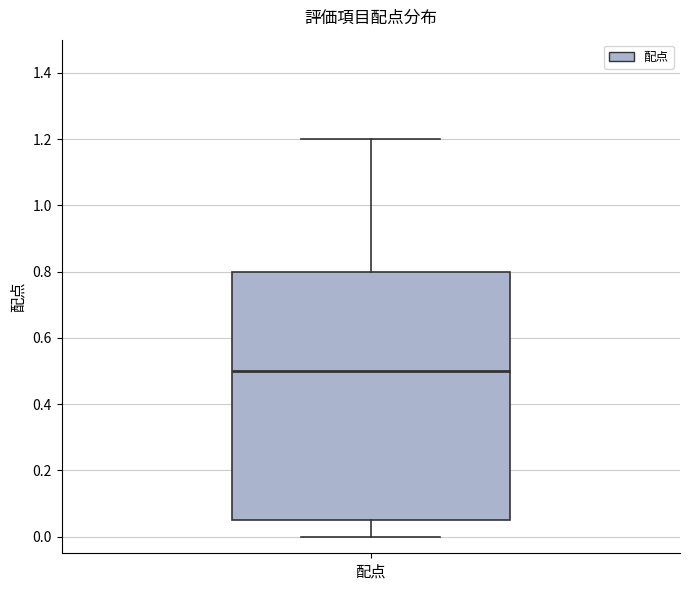

Where is the upper edge of the box for 配点 on the y-axis? The values are not printed on the chart, so give them approximately, as read against the axis.

0.80